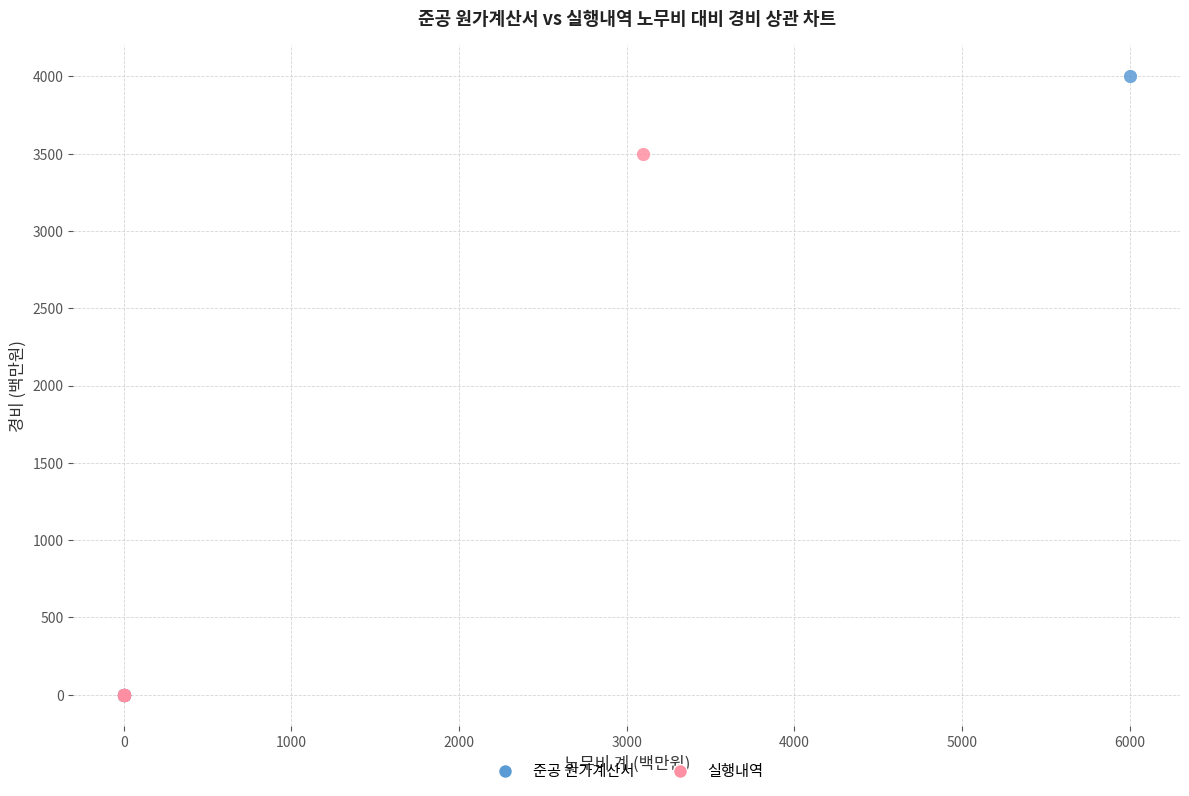

Which series has the widest spread of Y values?

준공 원가계산서